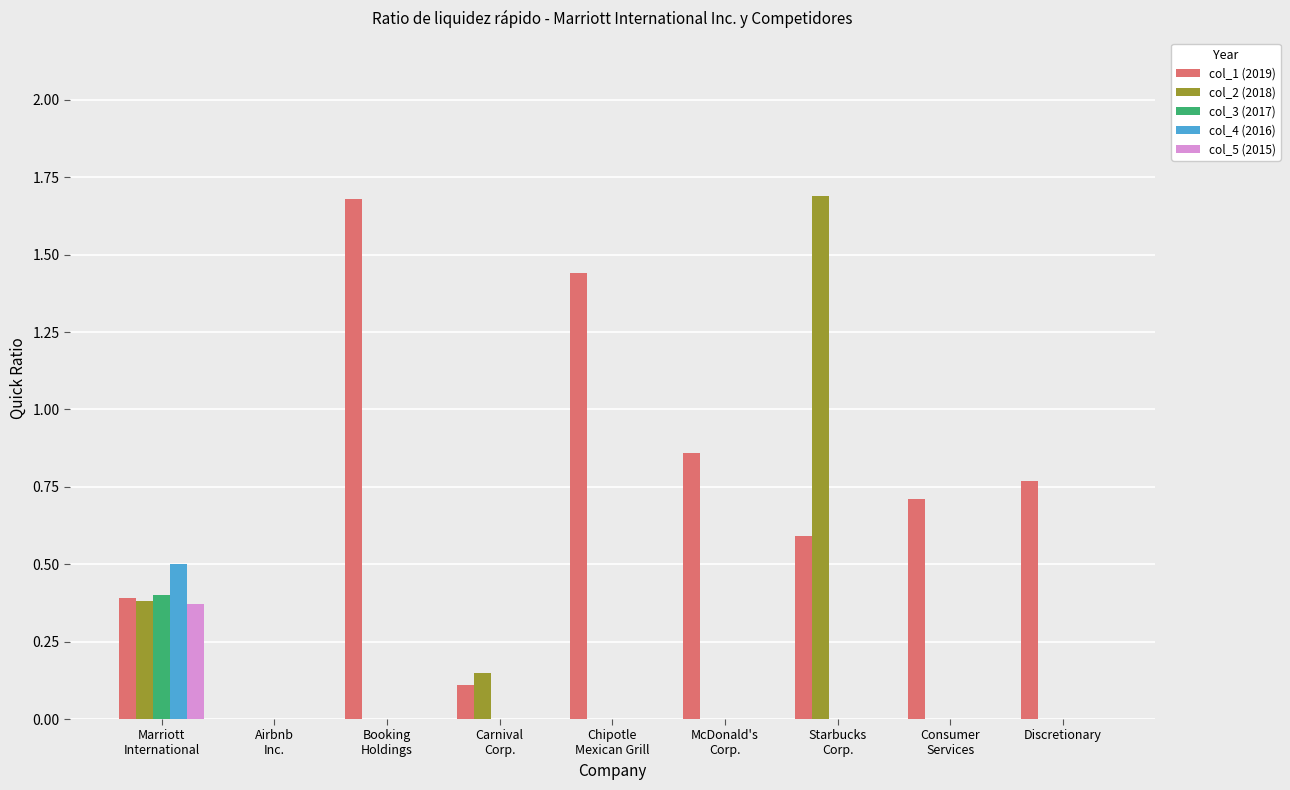

Which series has the largest total across all categories?

col_1 (2019)